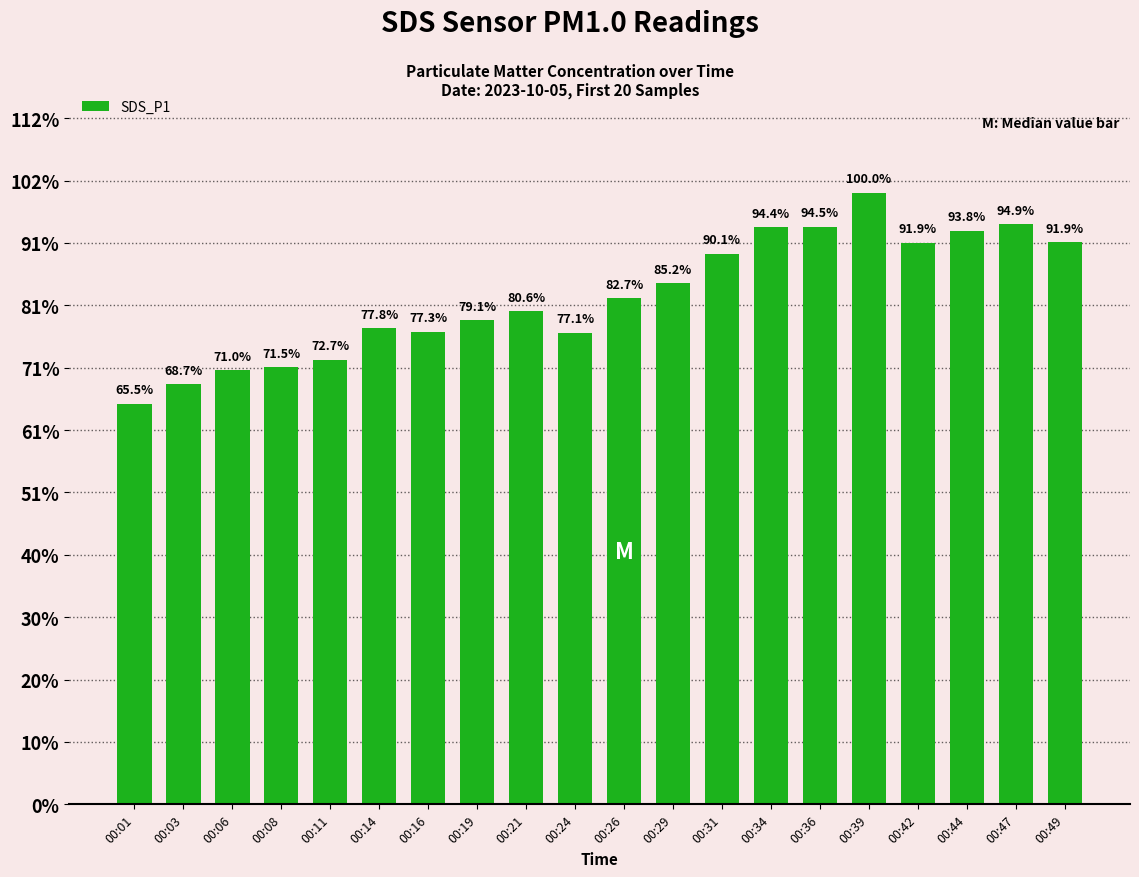

Does the chart contain any negative values?

No